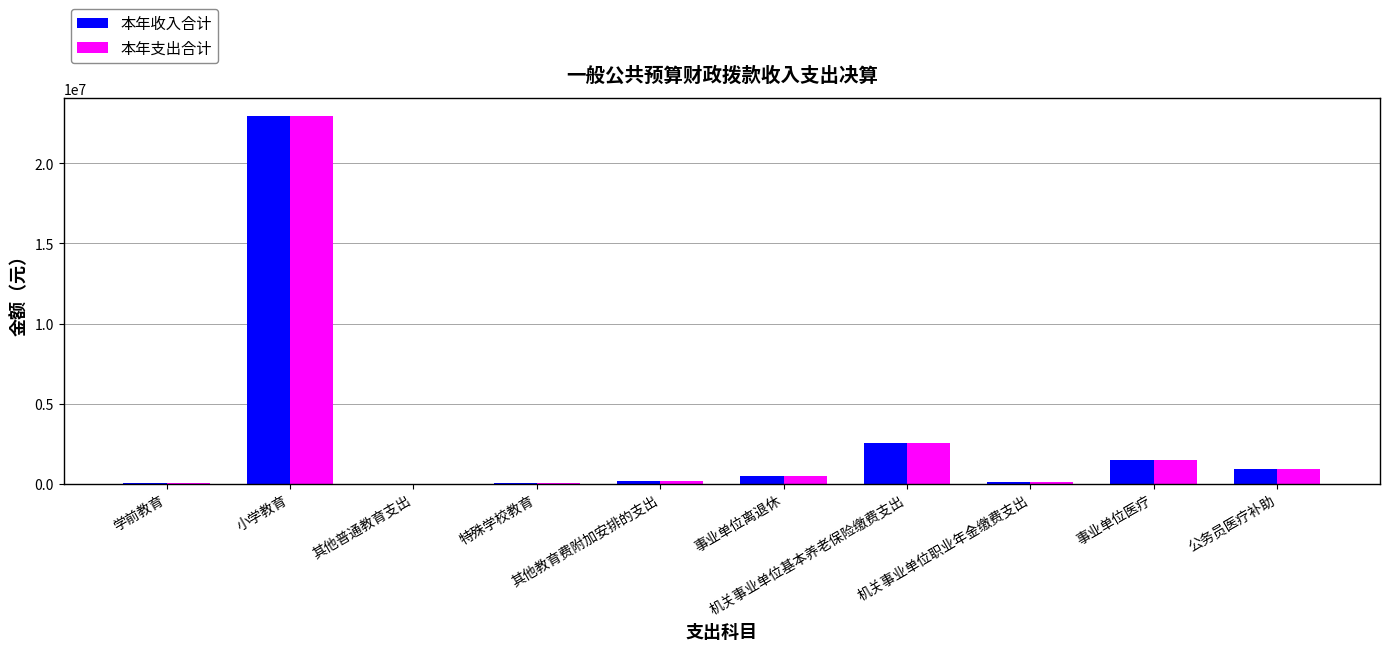

What is the sum of all 本年收入合计 values?

28710355.6